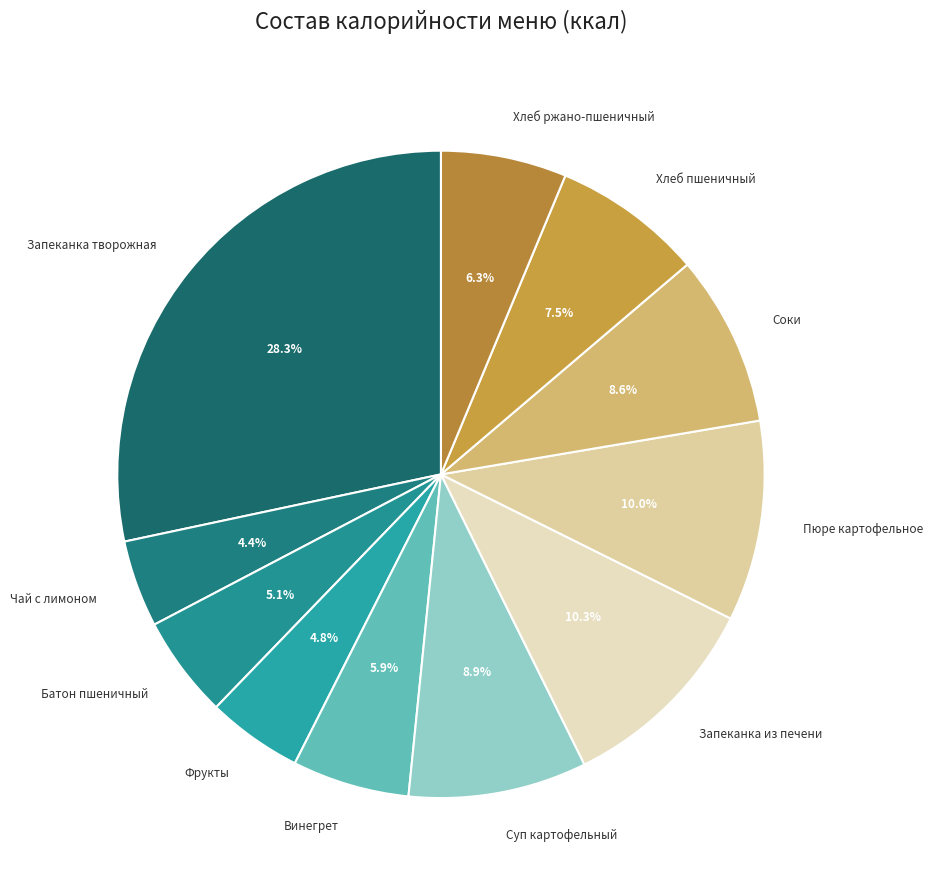

How many slices are in this pie chart?

11